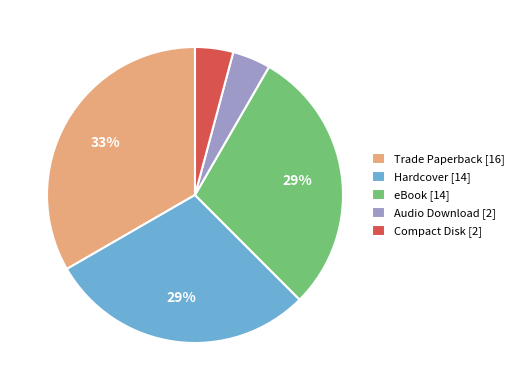

Count the number of slices in the pie.

5